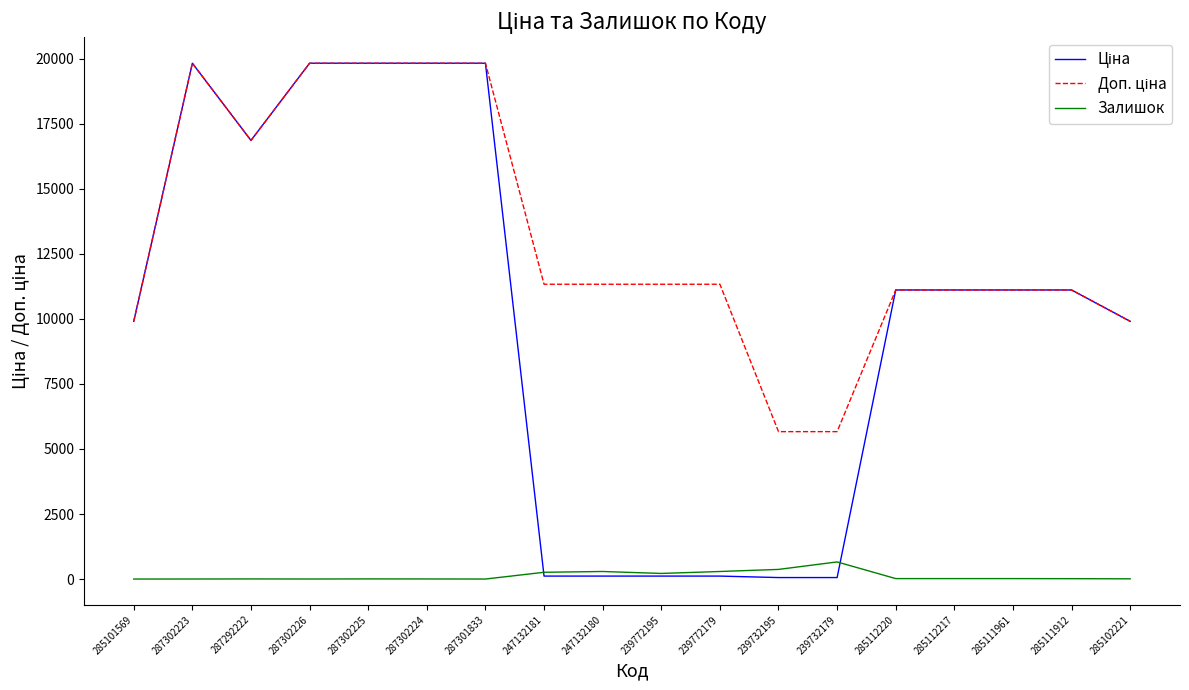

What is the difference between the highest and lowest values at 285101569?

9908.5